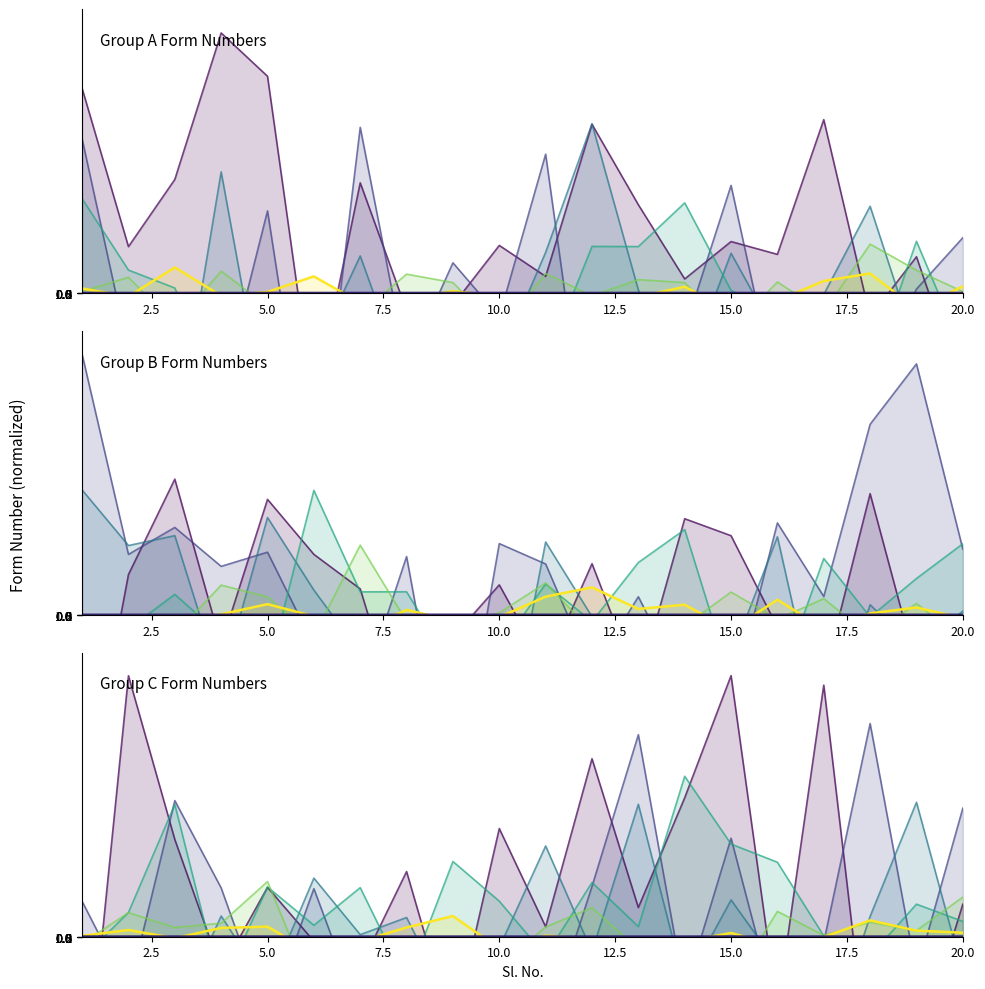

Is it true that Group B equals 0.3 at 5?

False